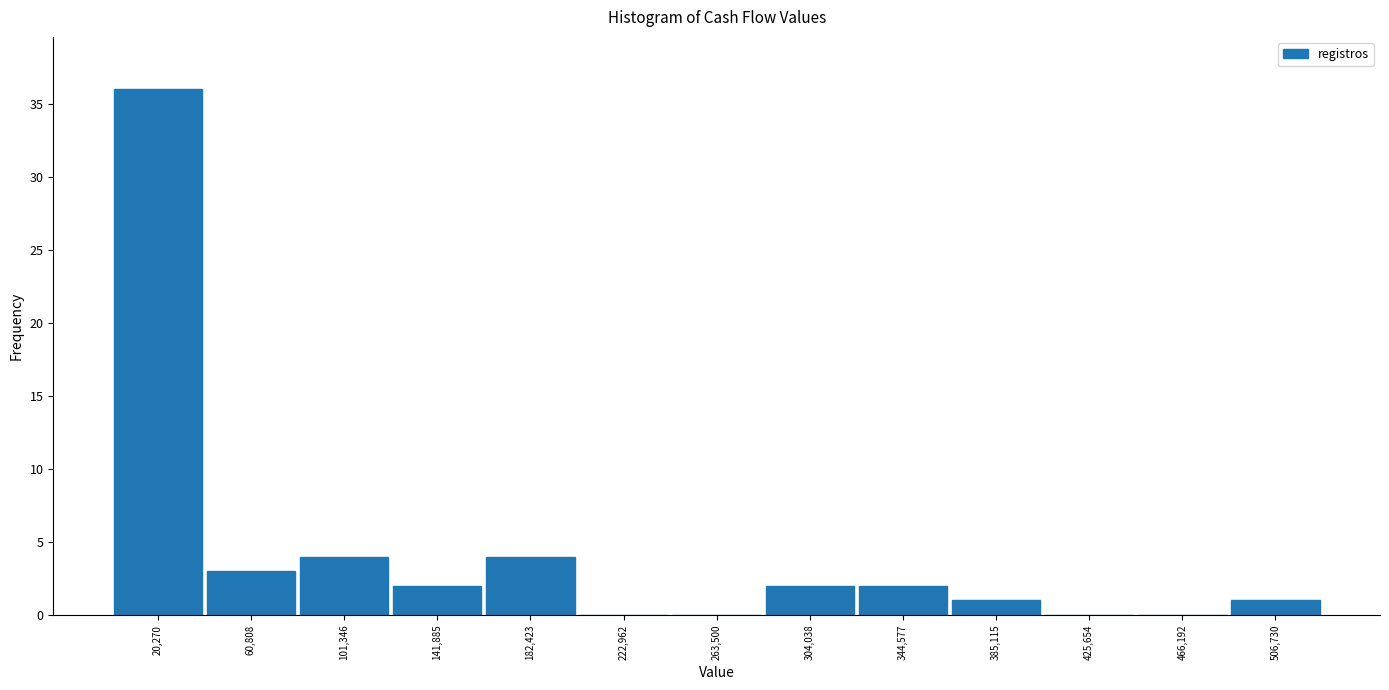

Which range on the x-axis has the tallest bar?

0 to 40000